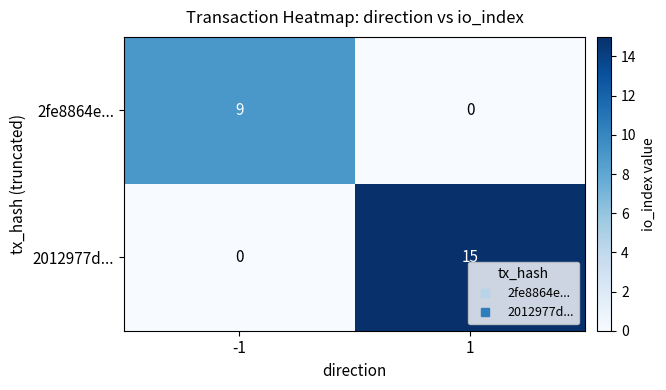

How many distinct data groups are displayed?

2